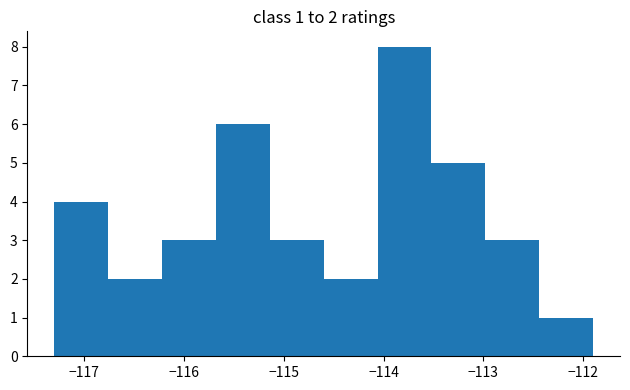

Over which range of the x-axis is the bar tallest?

-114.06 to -113.52